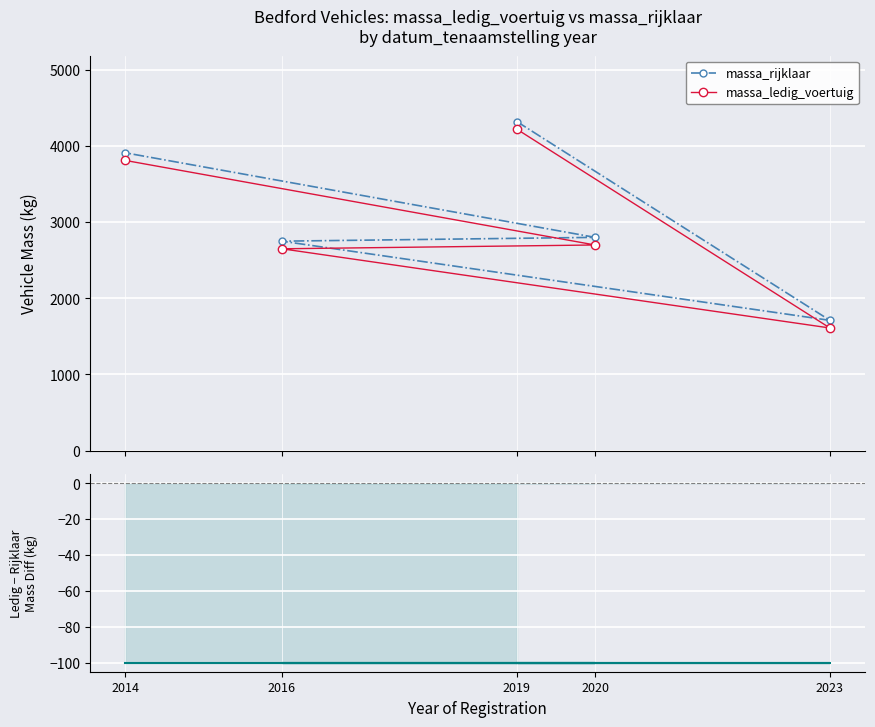

Is it true that massa_ledig_voertuig equals 4221 at 2019?

True